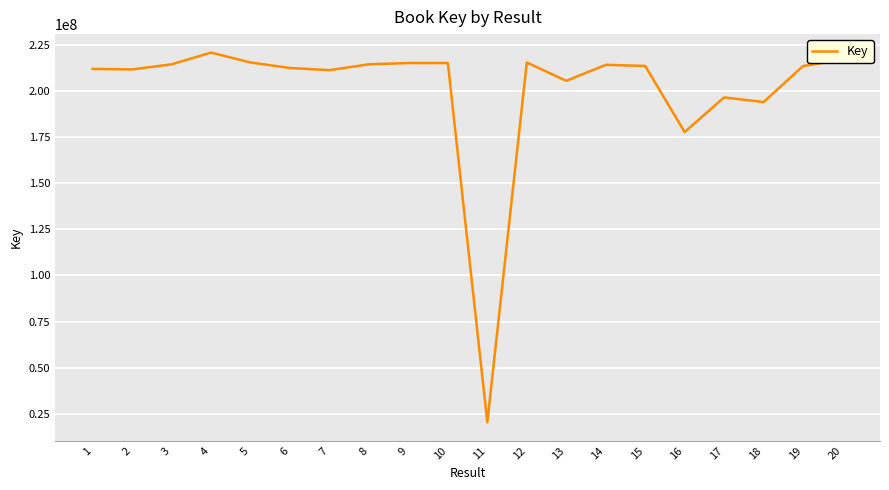

The value at 8 is 214484057. True or false?

True